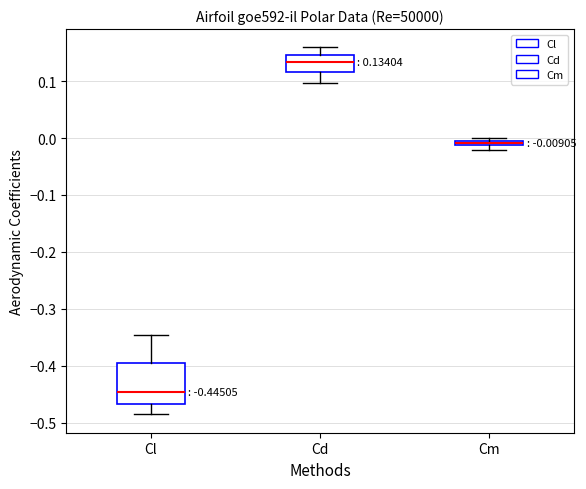

Which box's median line is the highest?

Cd